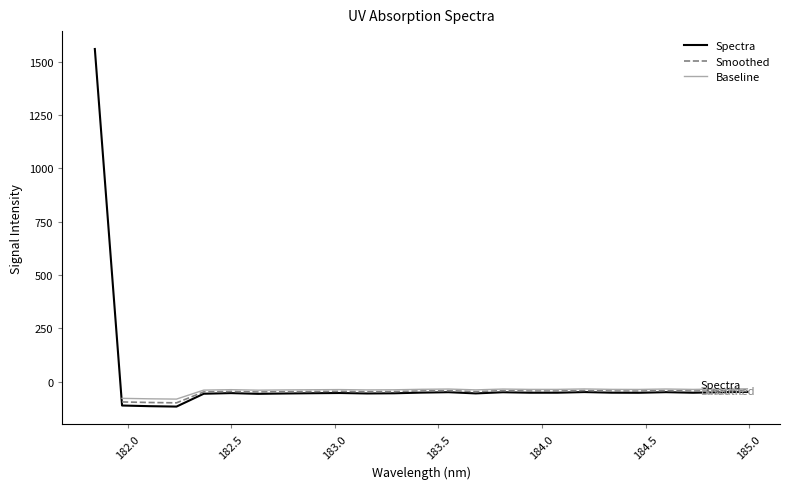

How many points are lower than both their immediate neighbors (excluding endpoints)?

7